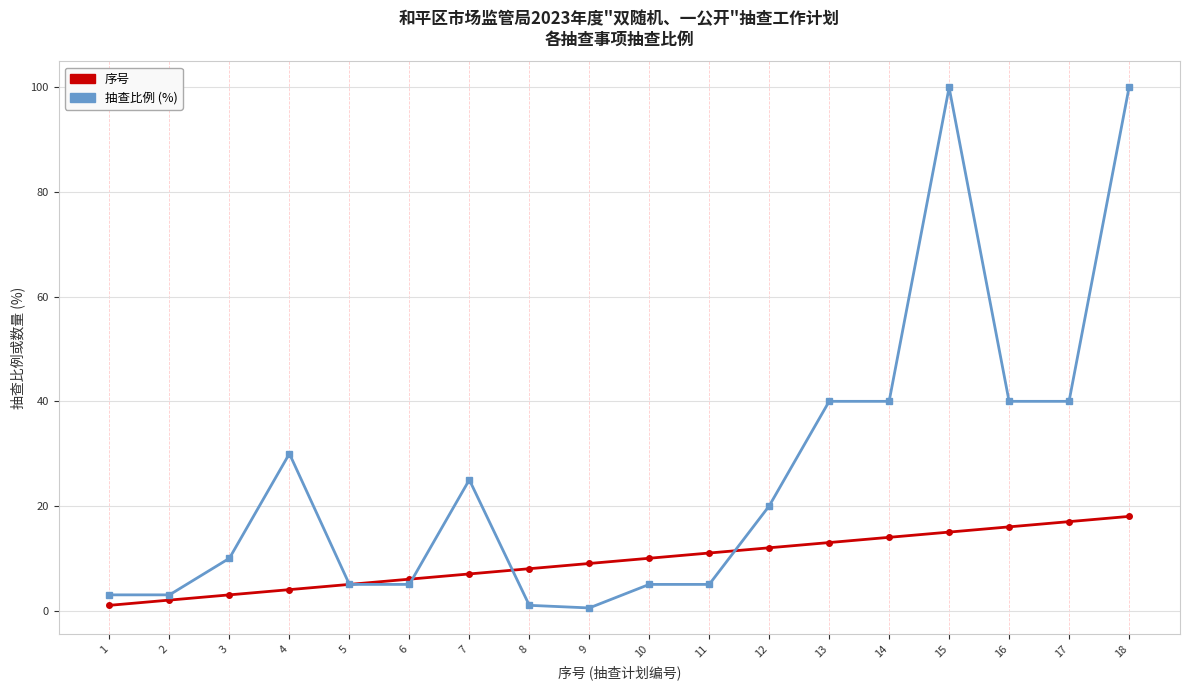

Reading left to right, transcribe all the data shown in this chart.

序号: 1=1.0	2=2.0	3=3.0	4=4.0	5=5.0	6=6.0	7=7.0	8=8.0	9=9.0	10=10.0	11=11.0	12=12.0	13=13.0	14=14.0	15=15.0	16=16.0	17=17.0	18=18.0
抽查比例 (%): 1=3.0	2=3.0	3=10.0	4=30.0	5=5.0	6=5.0	7=25.0	8=1.0	9=0.5	10=5.0	11=5.0	12=20.0	13=40.0	14=40.0	15=100.0	16=40.0	17=40.0	18=100.0